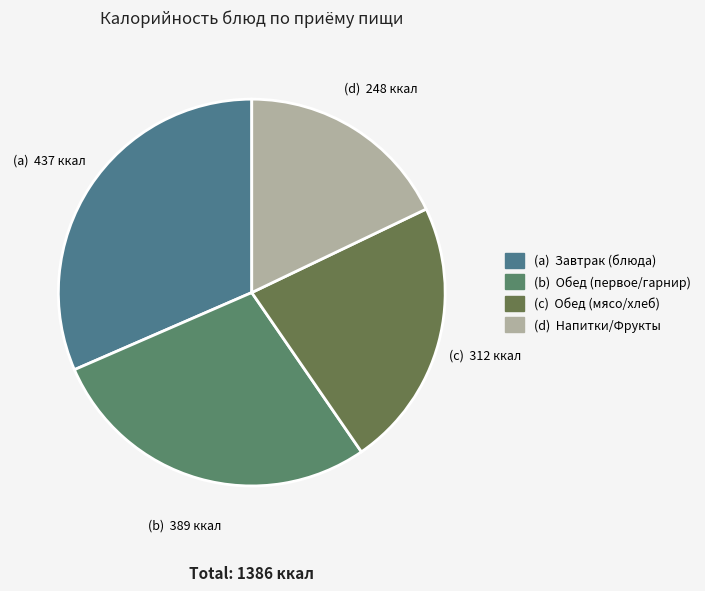

How many segments does this pie chart have?

4